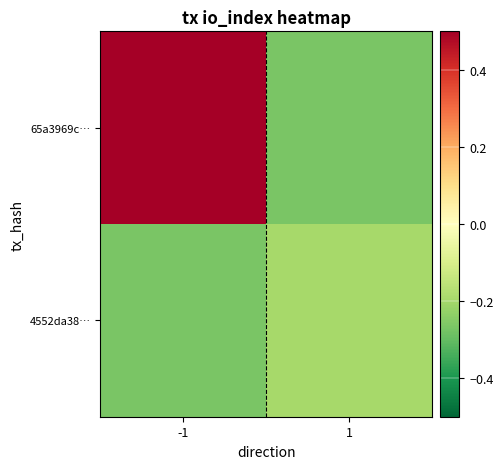

Rank the series at 1 from lowest to highest value.

65a3969c…, 4552da38…